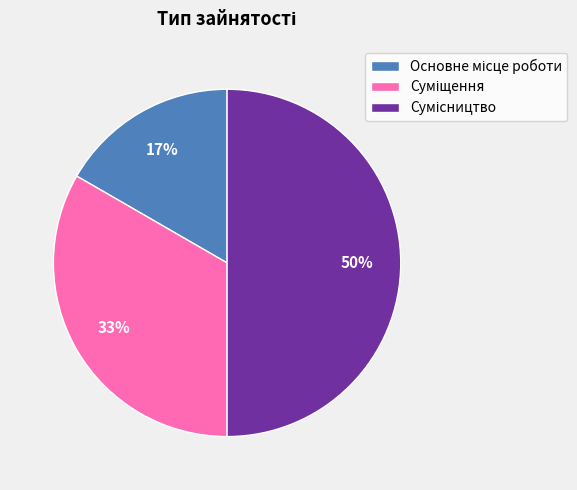

To the nearest percent, what is the difference between the largest and smallest slice percentages?

33%